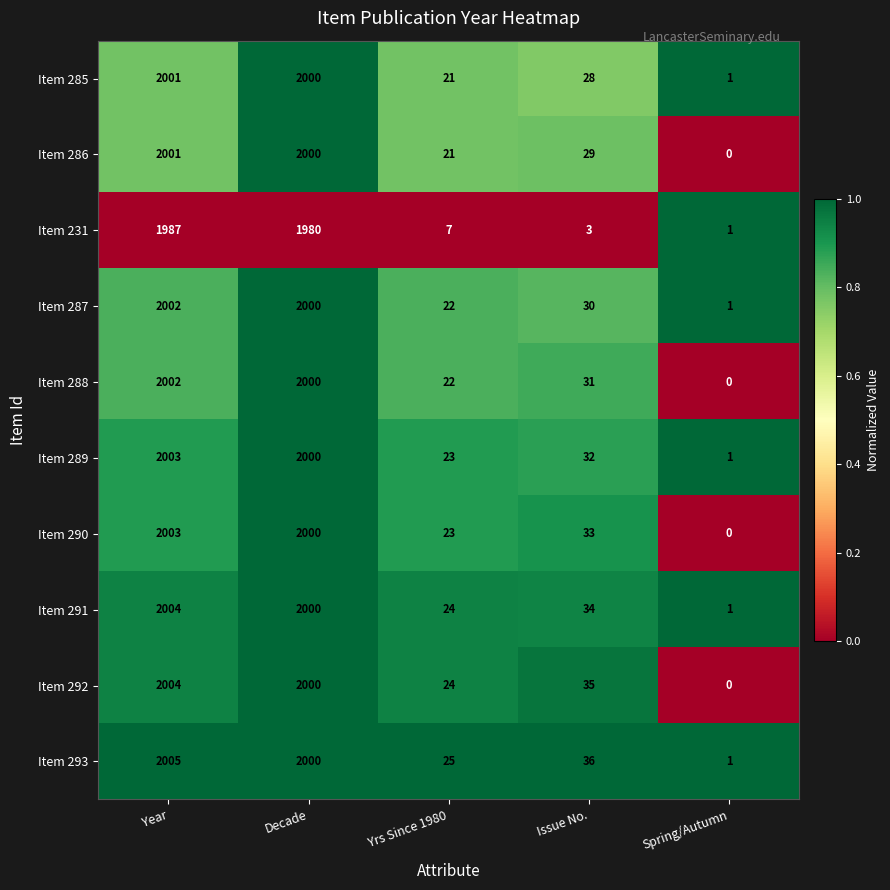

Is it true that Item 293 equals 3252 at Year?

False